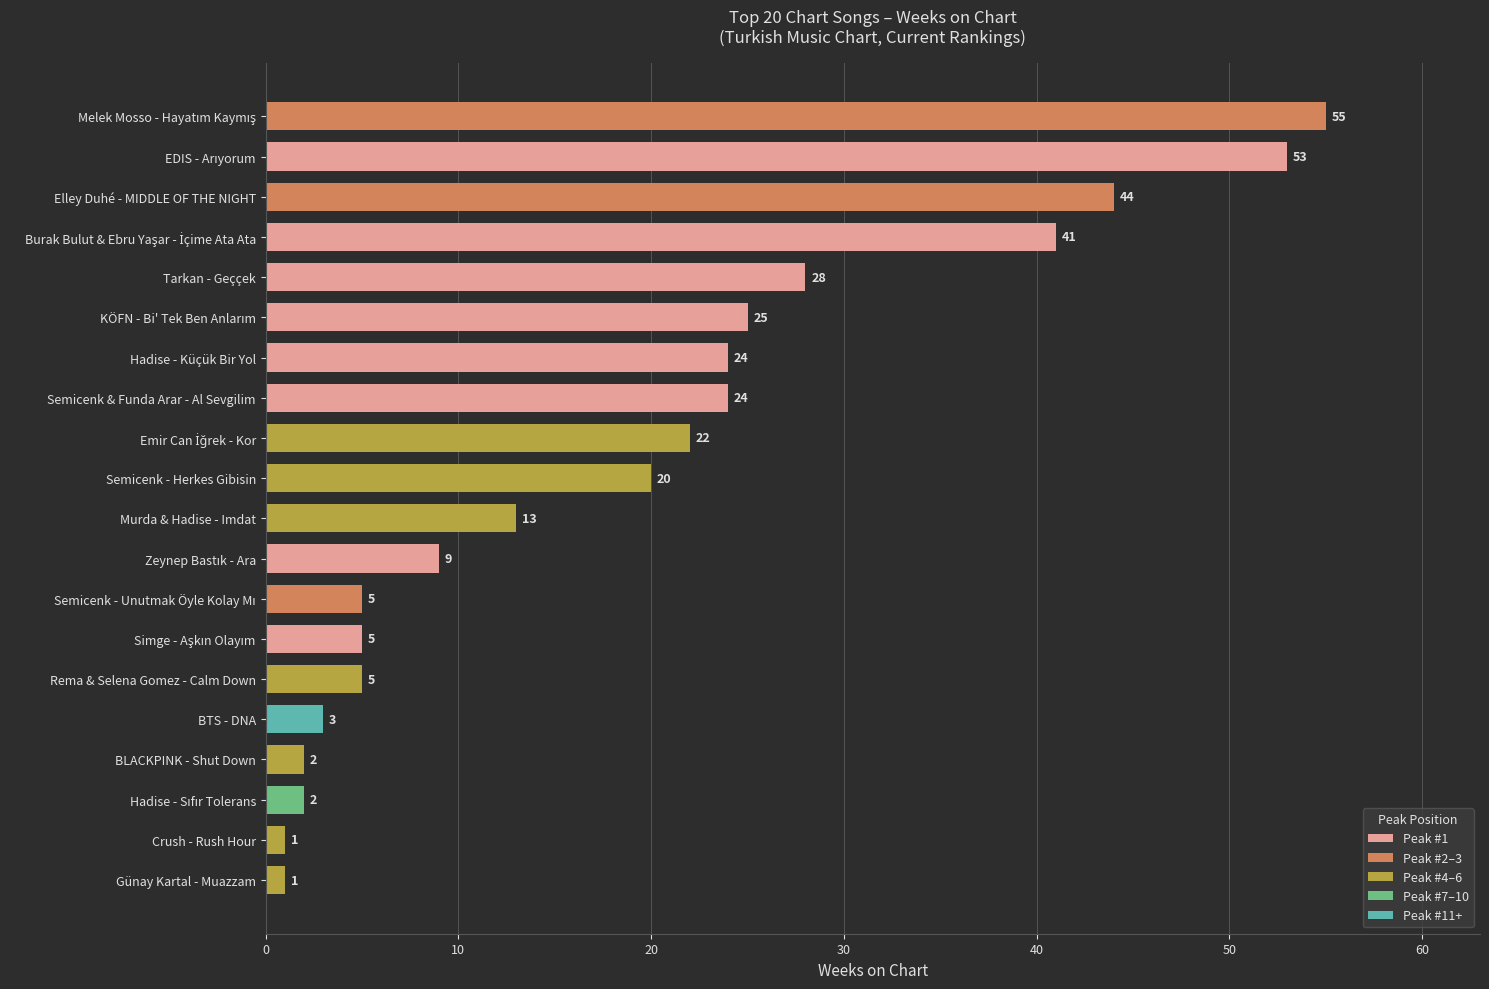

What is the maximum value shown in the chart?

55